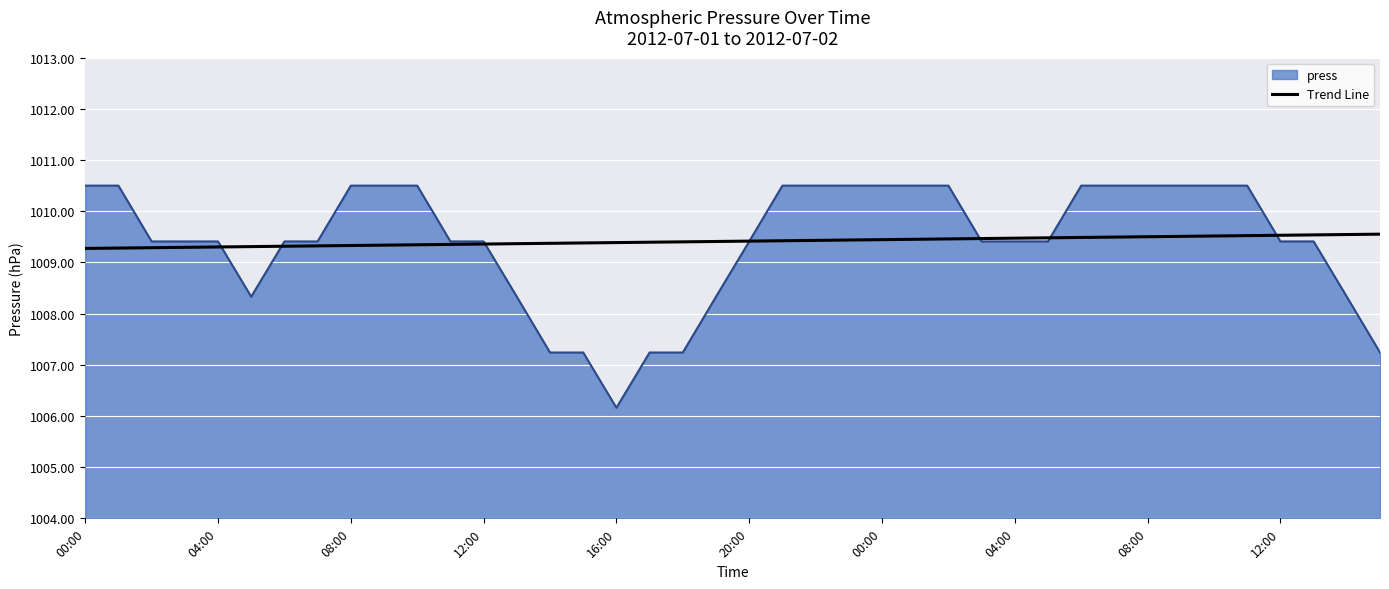

What is the minimum value shown in the chart?

1006.2